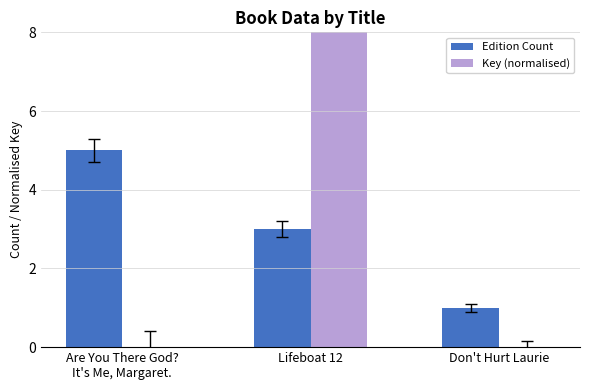

What is the difference between the highest and lowest values at Don't Hurt Laurie?

1.0